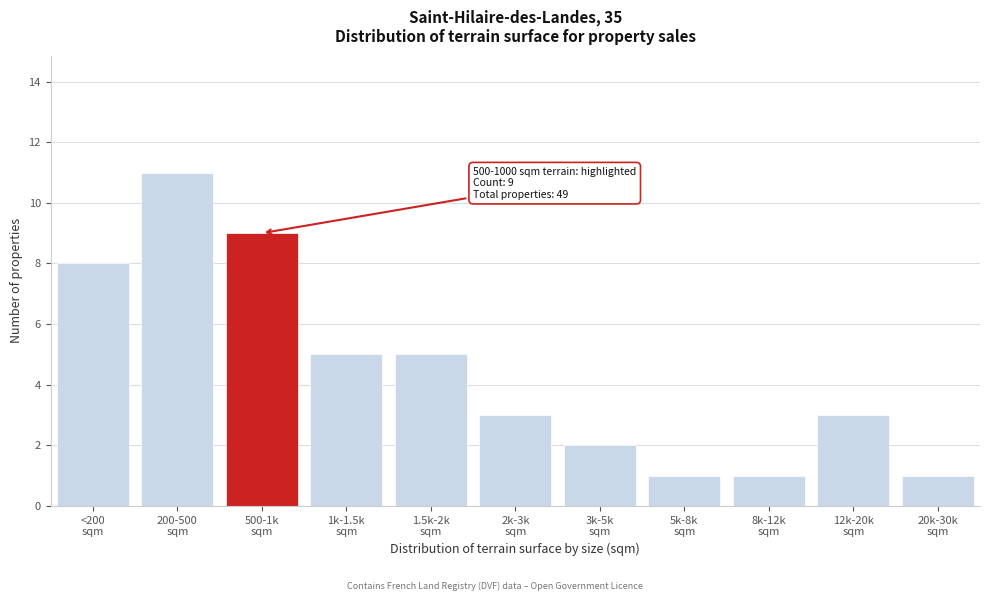

Reading left to right, extract all data points from this chart.

8	11	9	5	5	3	2	1	1	3	1